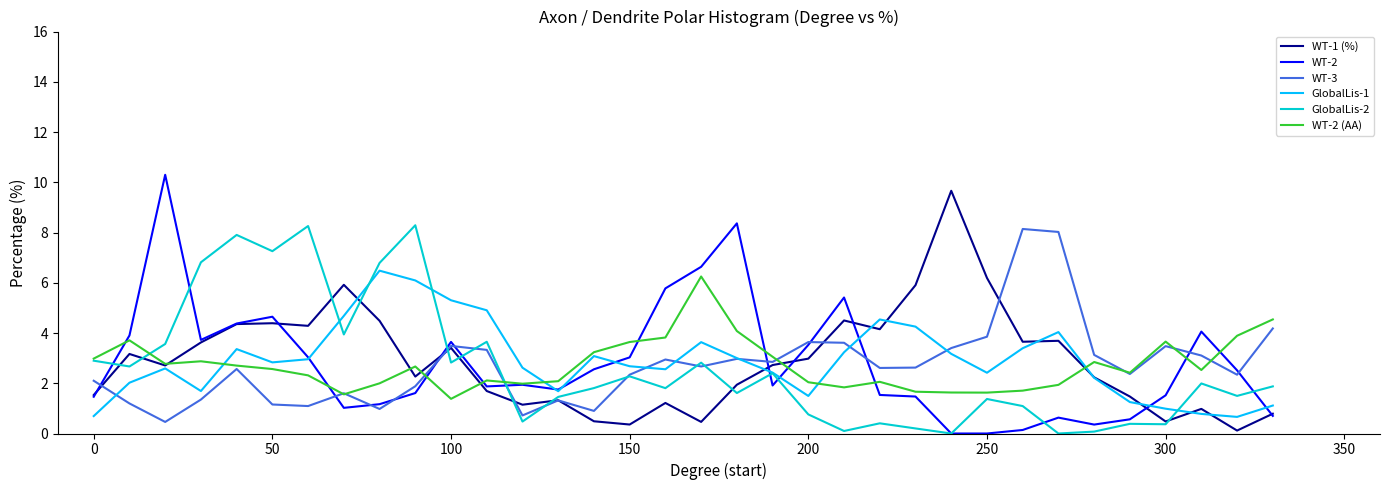

What is the difference between the second highest and minimum values in the WT-3 series?

7.6